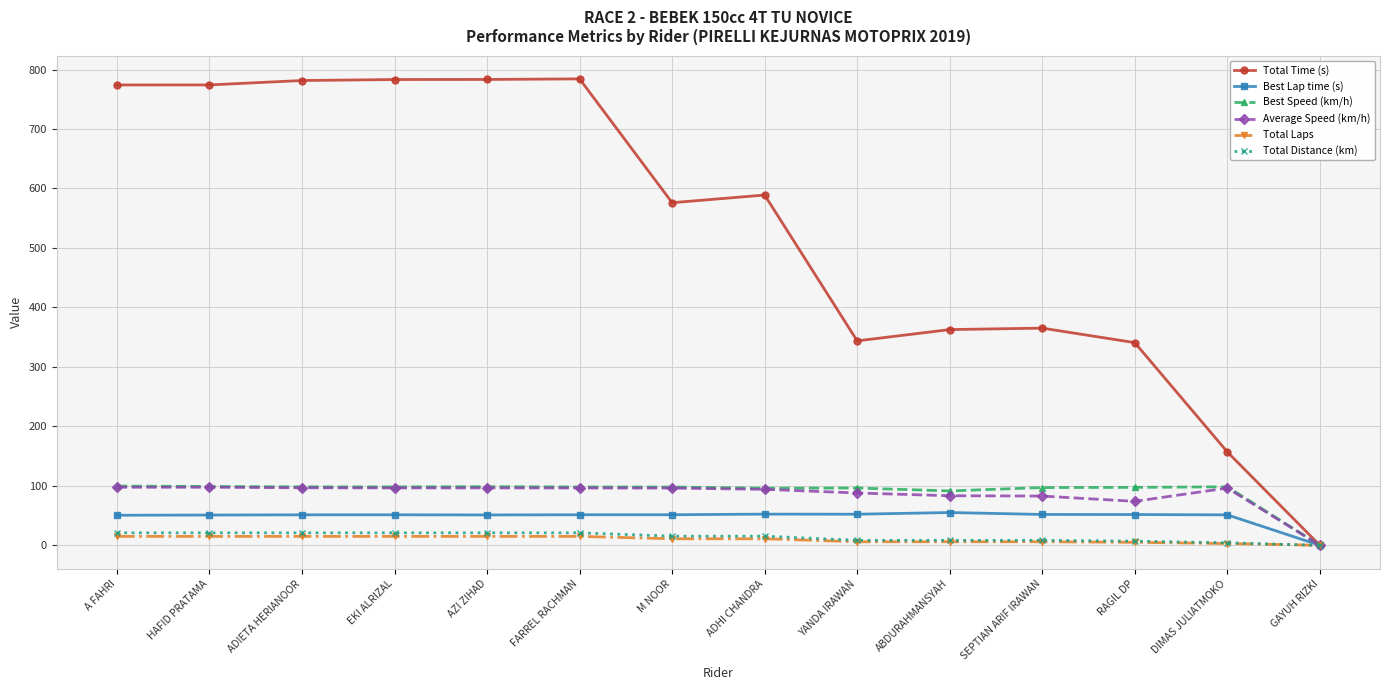

What is the sum of the Total Laps values at M NOOR and GAYUH RIZKI?

11.0